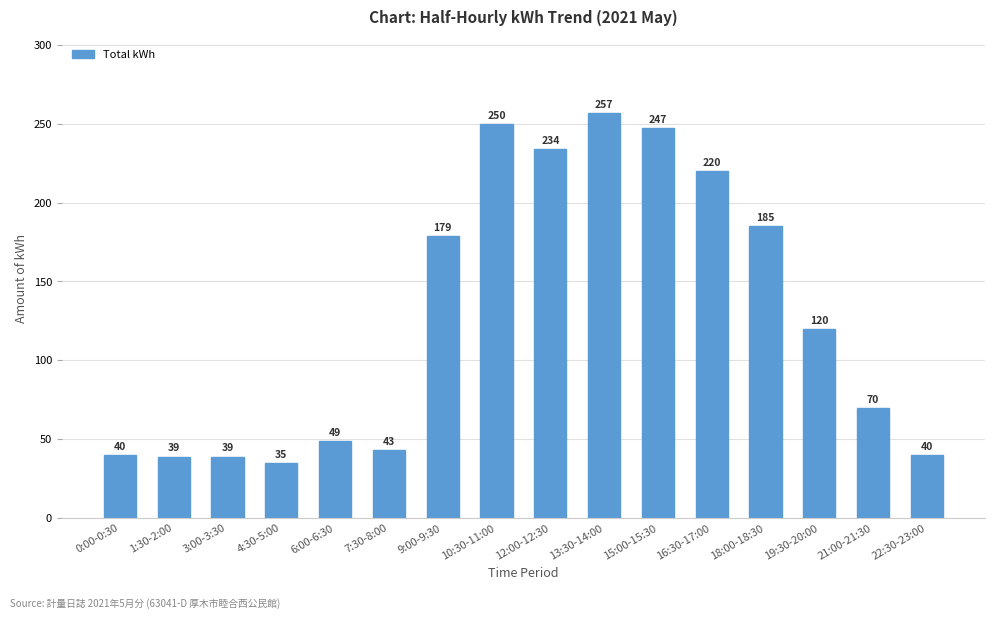

How many values are below 120?

8